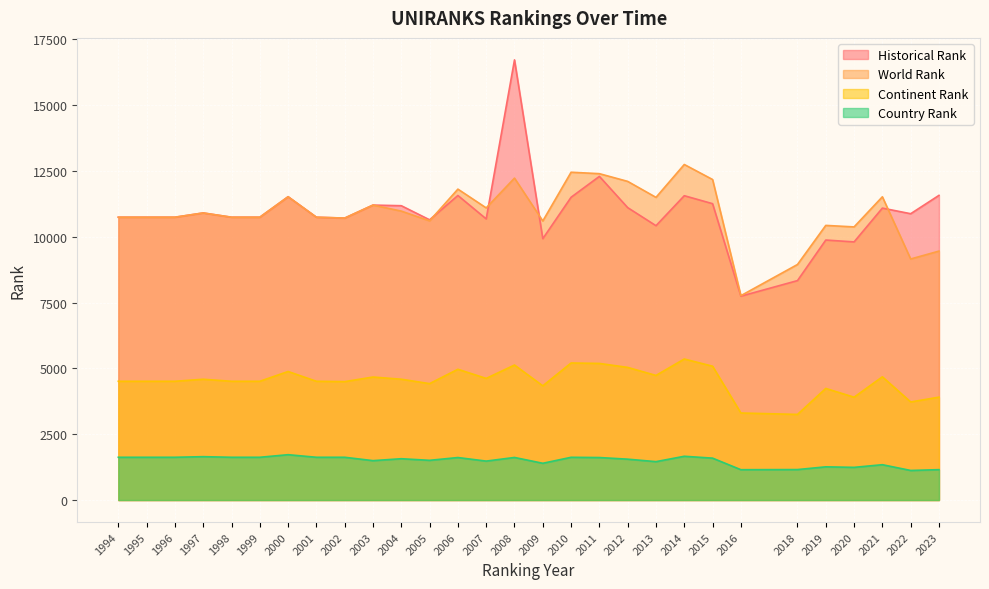

List the labels in order of world rank value, smallest first.

2016, 2018, 2022, 2023, 2020, 2019, 2009, 2005, 2002, 1994, 1995, 1996, 1998, 1999, 2001, 1997, 2004, 2007, 2003, 2013, 2021, 2000, 2006, 2012, 2015, 2008, 2011, 2010, 2014